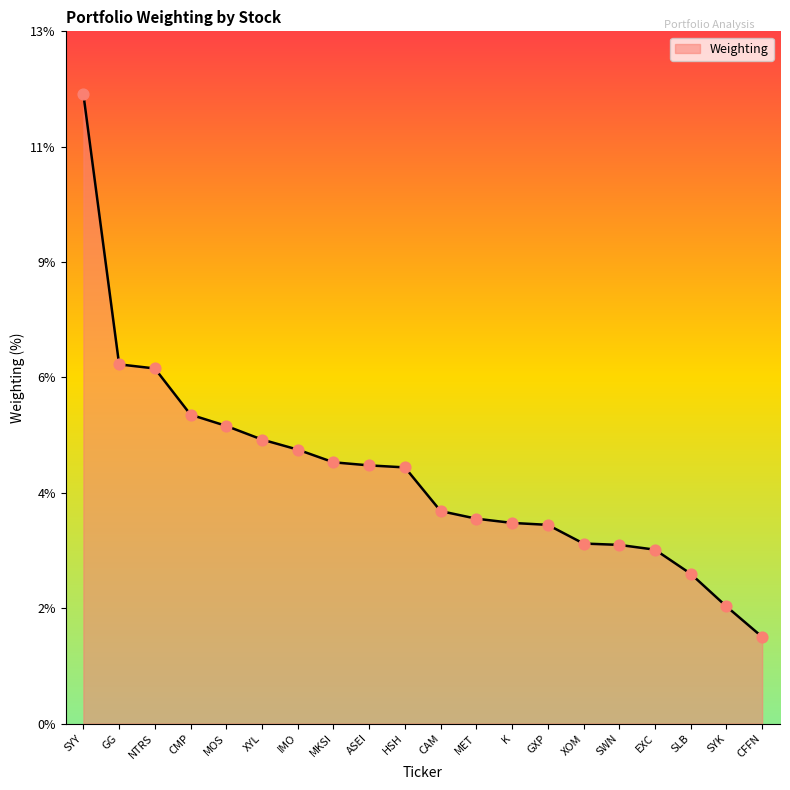

Which has a higher value, CAM or ASEI?

ASEI